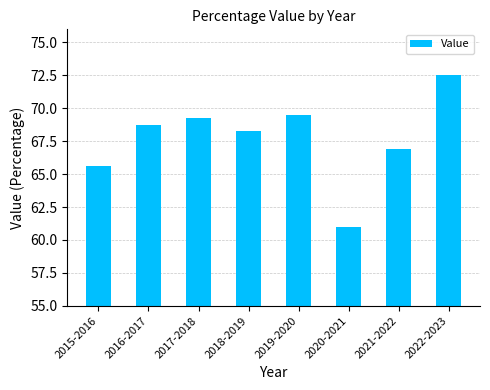

Count the number of data series in this chart.

1